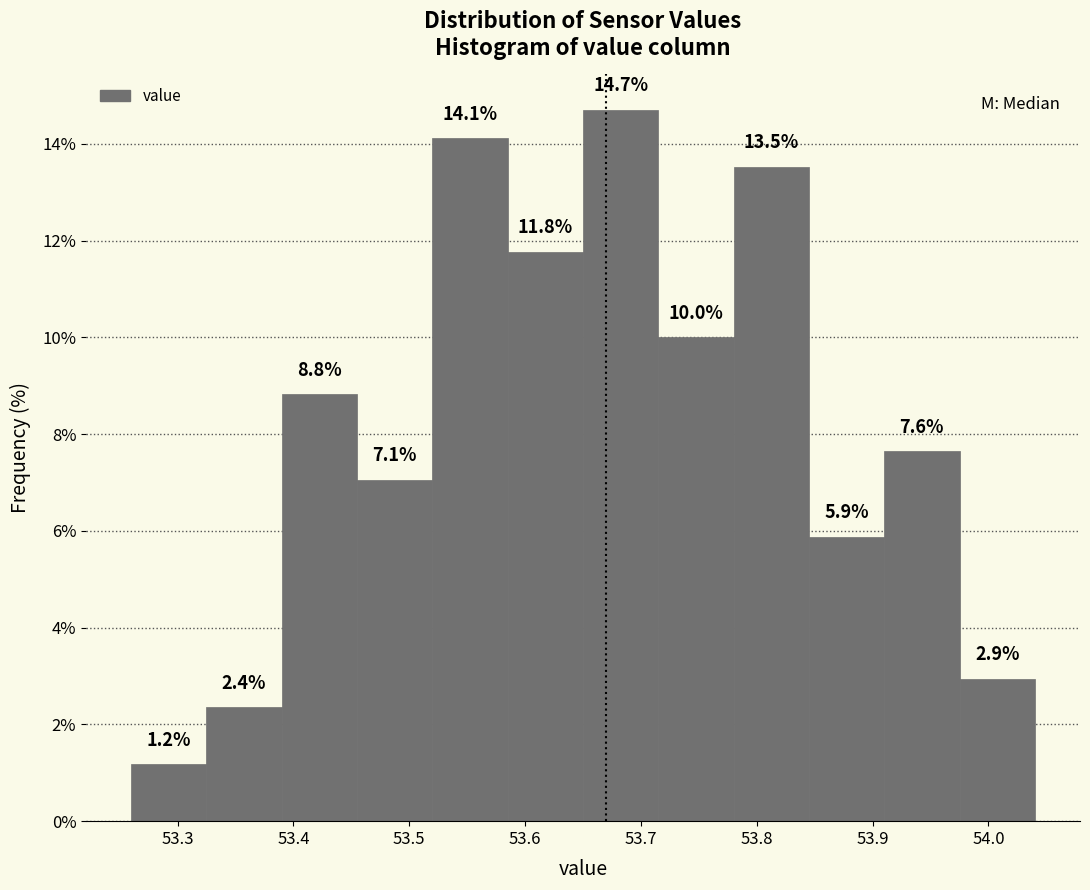

Reading left to right, transcribe this chart: for each bar, give the range it covers on the x-axis and its height. The bar edges are not printed on the chart, so give them approximately, as read against the axis.

53.260 to 53.325: 1.2
53.325 to 53.390: 2.4
53.390 to 53.455: 8.8
53.455 to 53.520: 7.1
53.520 to 53.585: 14.1
53.585 to 53.650: 11.8
53.650 to 53.715: 14.7
53.715 to 53.780: 10.0
53.780 to 53.845: 13.5
53.845 to 53.910: 5.9
53.910 to 53.975: 7.6
53.975 to 54.040: 2.9